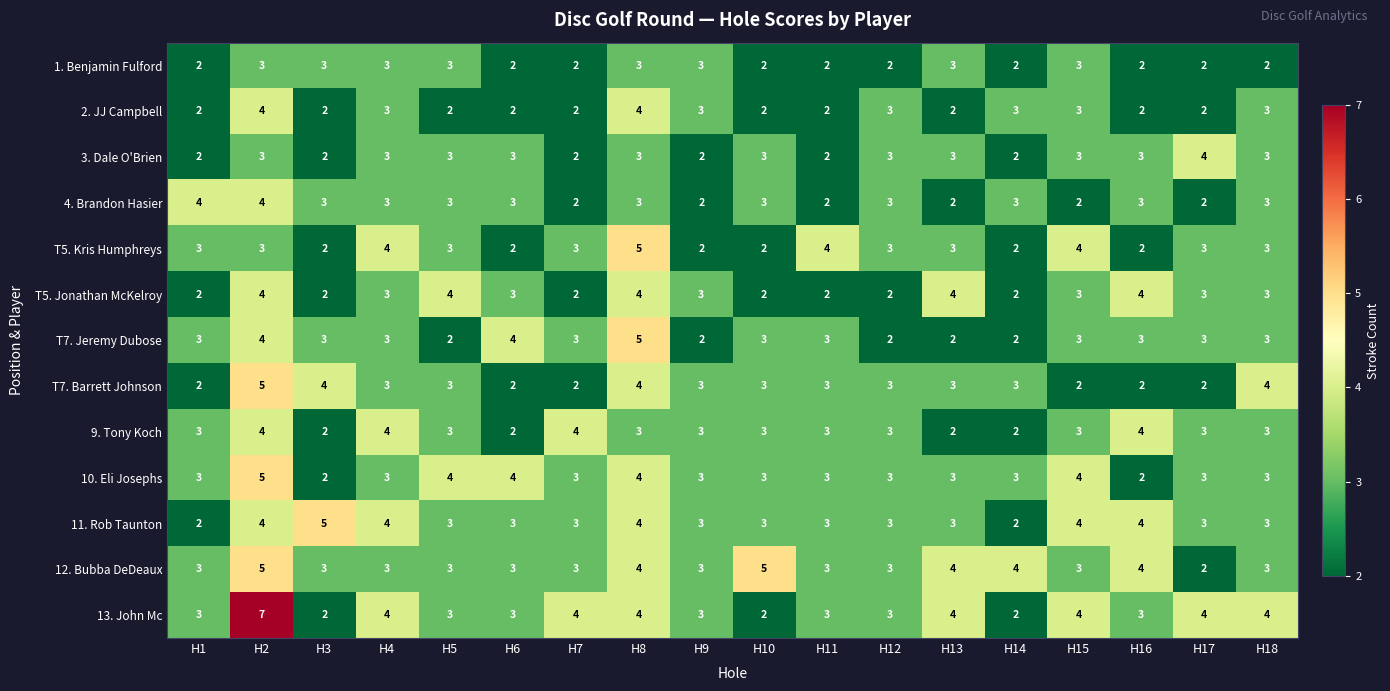

Which label corresponds to the largest value in the chart?

H2